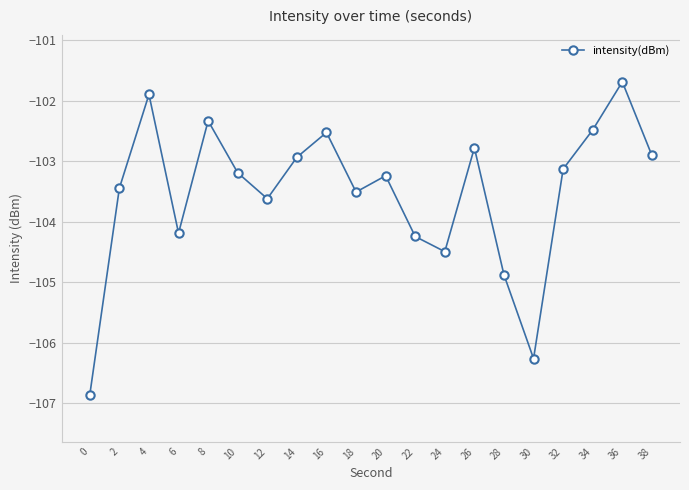

What value does the data have at 32?

-103.1